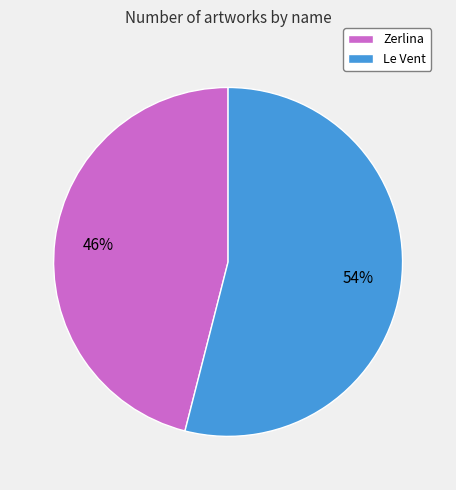

To the nearest percent, what is the combined percentage of Zerlina and Le Vent?

100%